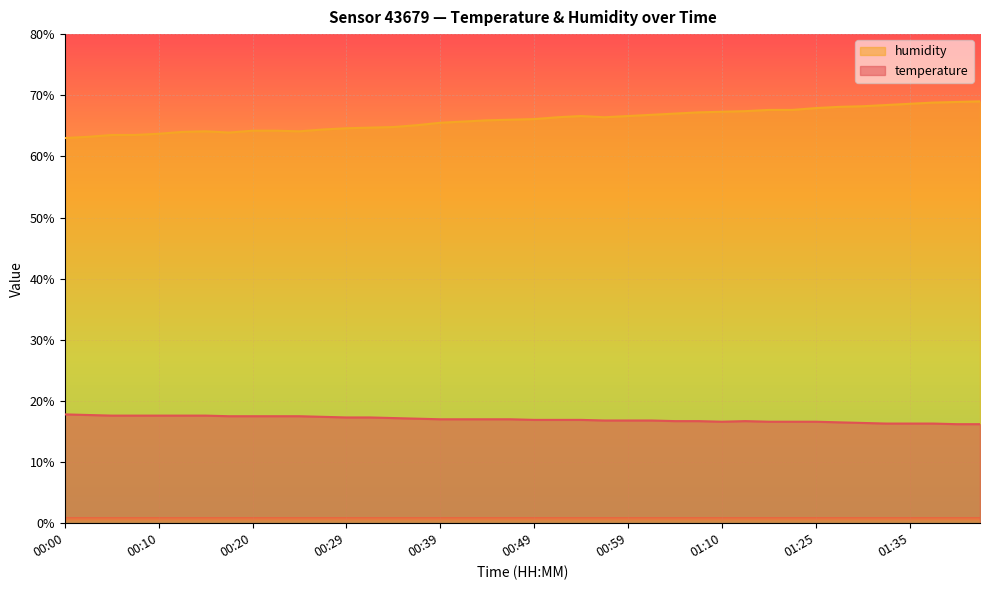

Which series changed the most between 00:17 and 00:59?

humidity